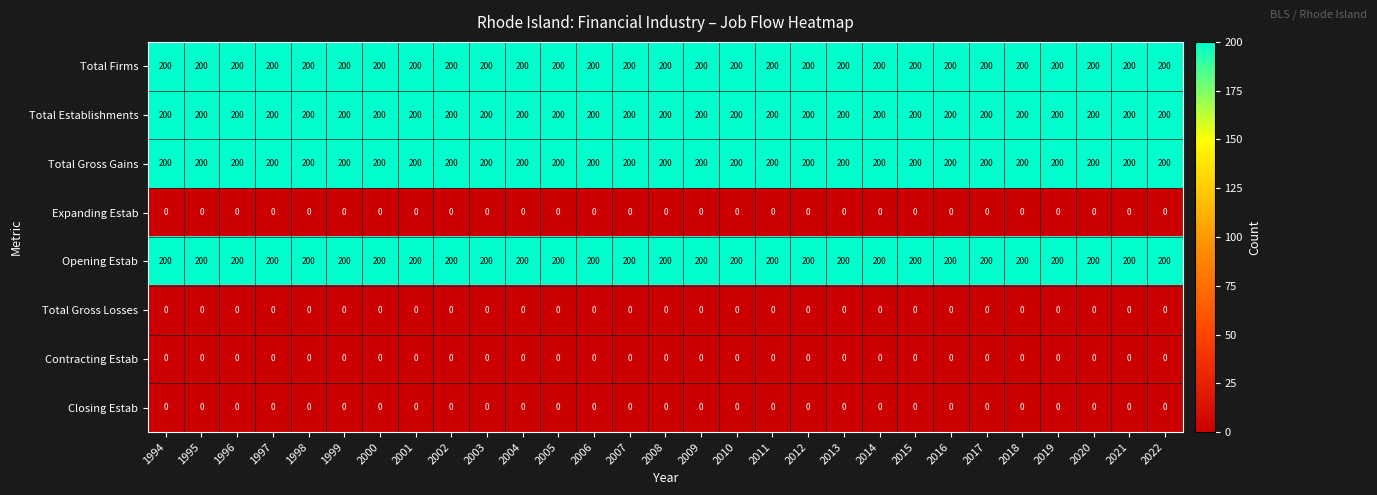

What value does the Total Establishments series have at 1999?

200